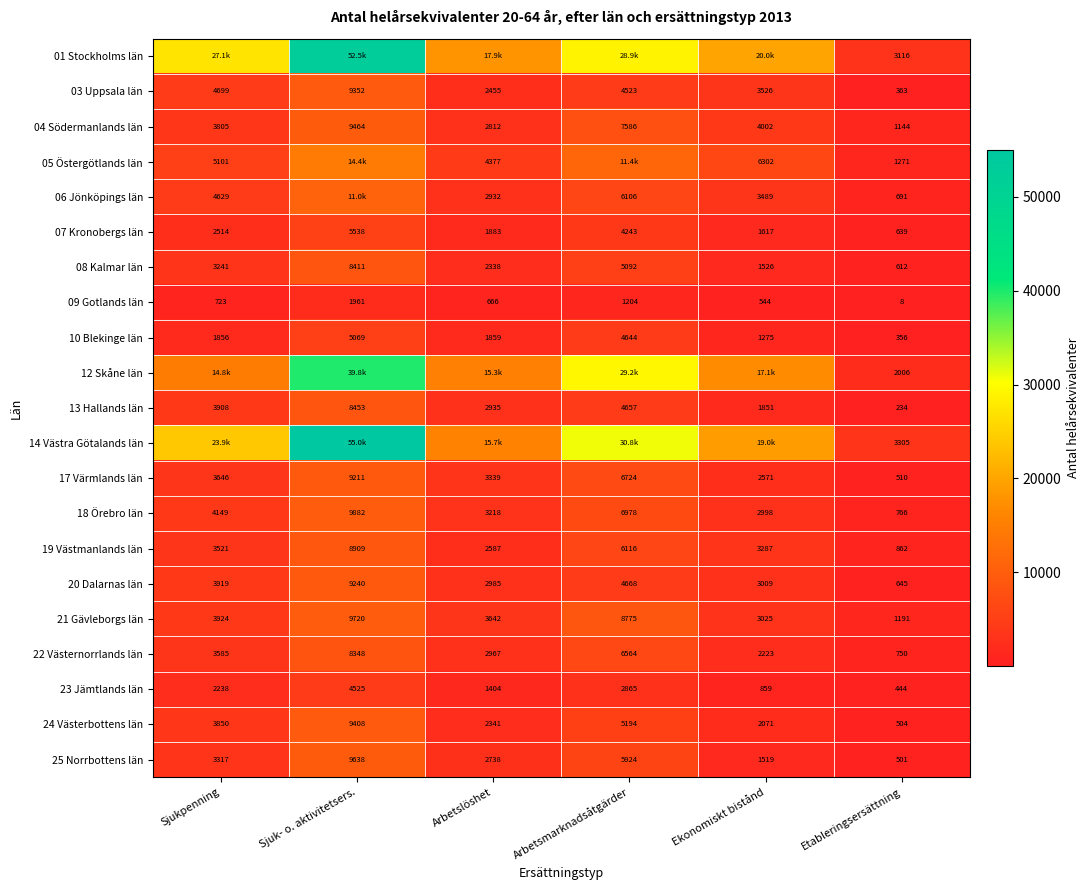

How many categories are shown in the chart?

6